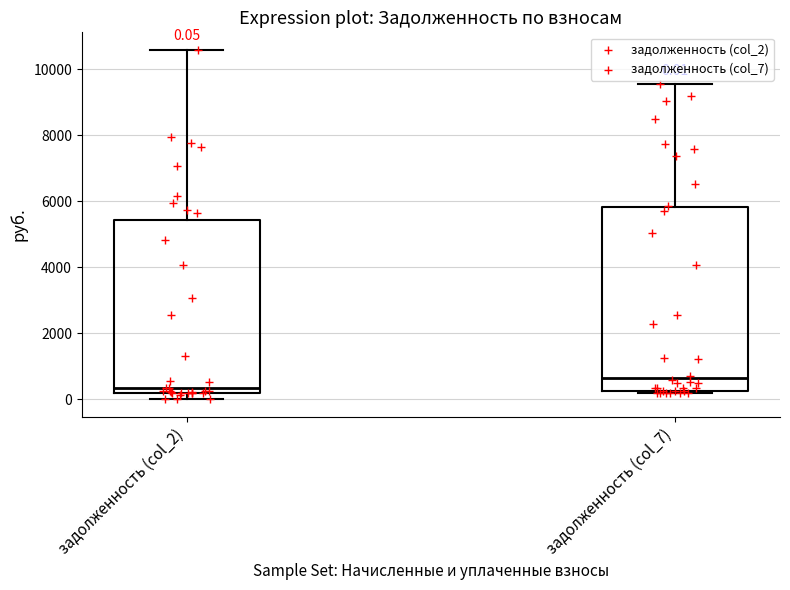

Which box is the tallest, from its lower edge to its upper edge?

задолженность (col_7)